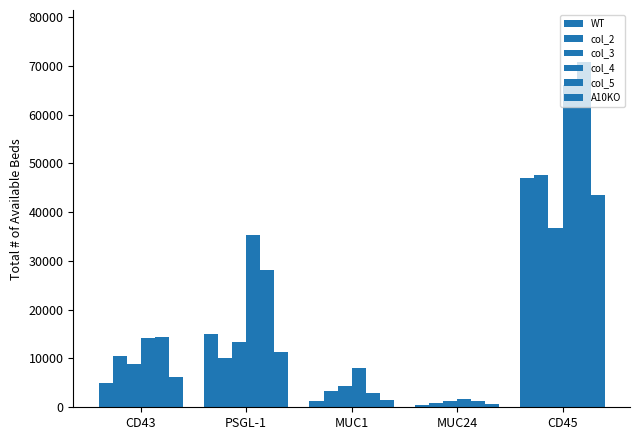

At which label does col_2 first exceed 10040?

CD43